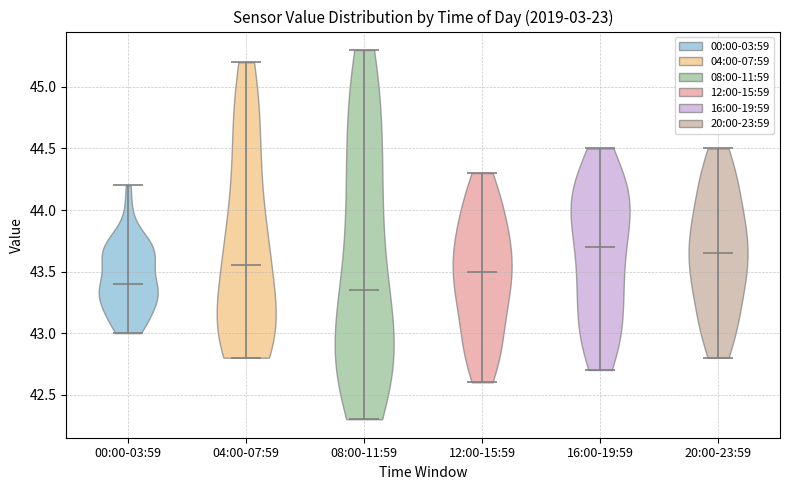

Reading left to right, read every violin against the y-axis: where its median line is, and the lowest and highest points it reaches. The values are not printed on the chart, so give them approximately, as read against the axis.

00:00-03:59: median line 43.40, lowest point 43.00, highest point 44.20
04:00-07:59: median line 43.55, lowest point 42.80, highest point 45.20
08:00-11:59: median line 43.35, lowest point 42.30, highest point 45.30
12:00-15:59: median line 43.50, lowest point 42.60, highest point 44.30
16:00-19:59: median line 43.70, lowest point 42.70, highest point 44.50
20:00-23:59: median line 43.65, lowest point 42.80, highest point 44.50